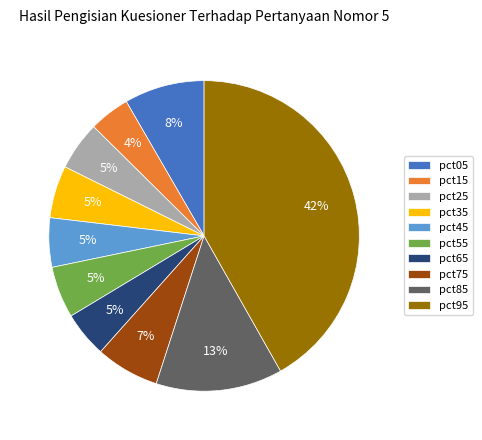

To the nearest percent, what portion does pct05 represent?

8%